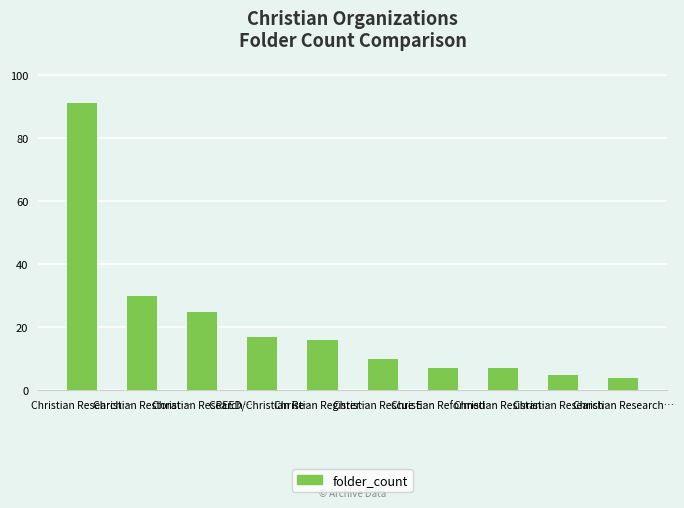

Where is the data nearest to the value 47?

Christian Restorat…